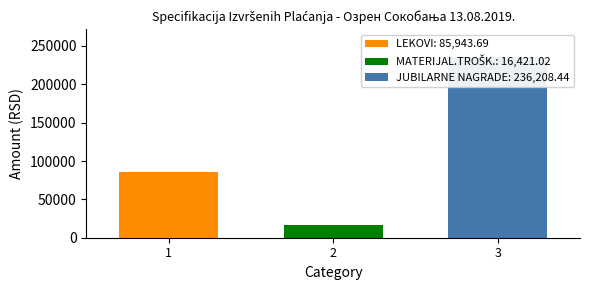

Is it true that MATERIJAL.TROŠK. equals 3206.7 at Pharma Swiss / Galerija podova / Jubil.nagr.?

False